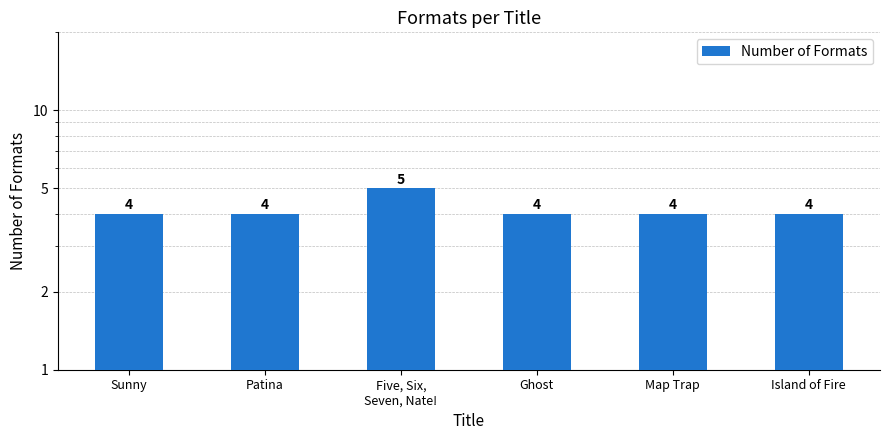

Reading right to left, transcribe all the data shown in this chart.

Island of Fire=4	Map Trap=4	Ghost=4	Five, Six,
Seven, Nate!=5	Patina=4	Sunny=4